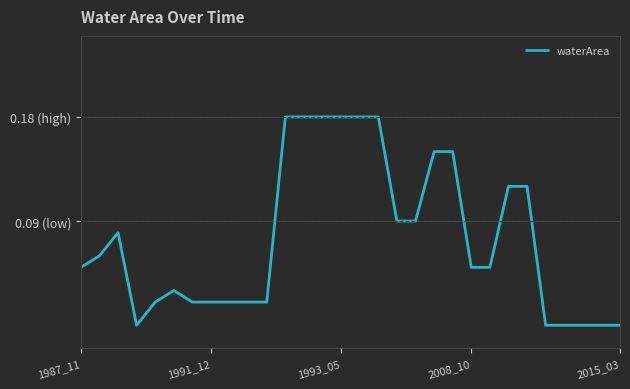

Does the chart have visible grid lines?

Yes